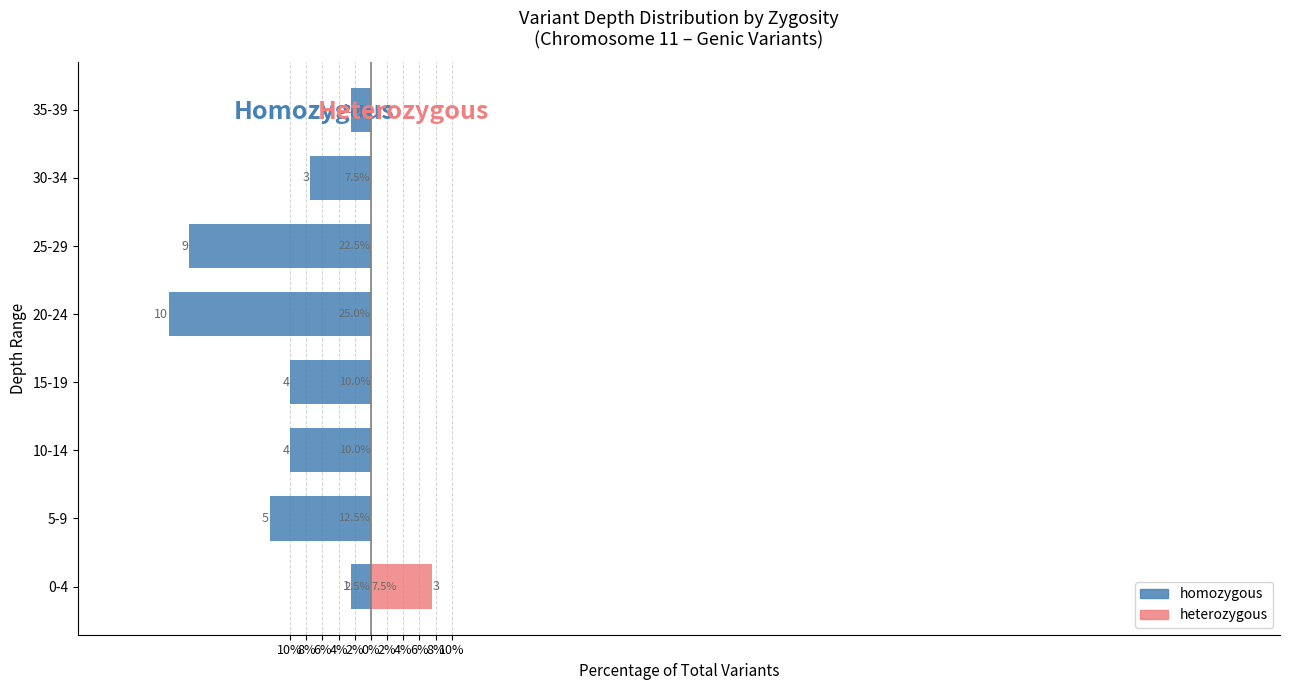

What is the value of the homozygous bar at the 3rd from the left?

-10.0